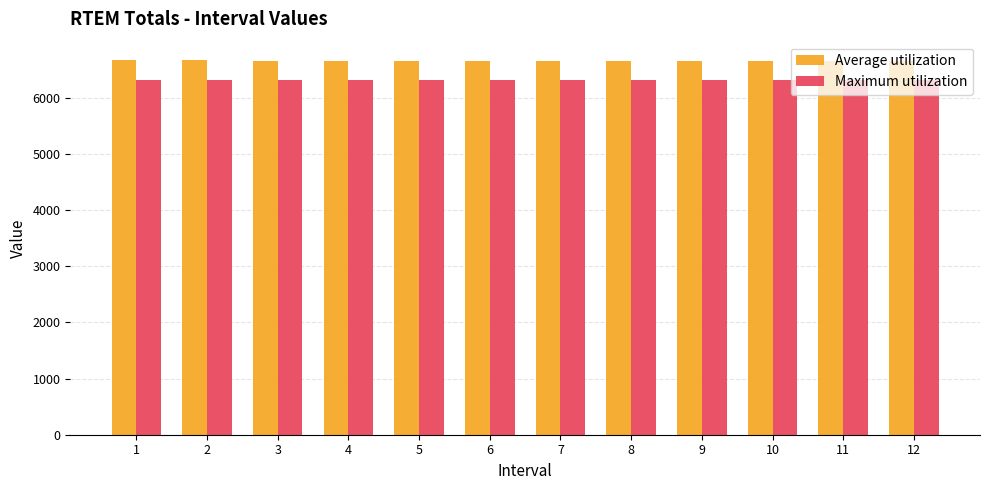

How many series are shown in this chart?

2